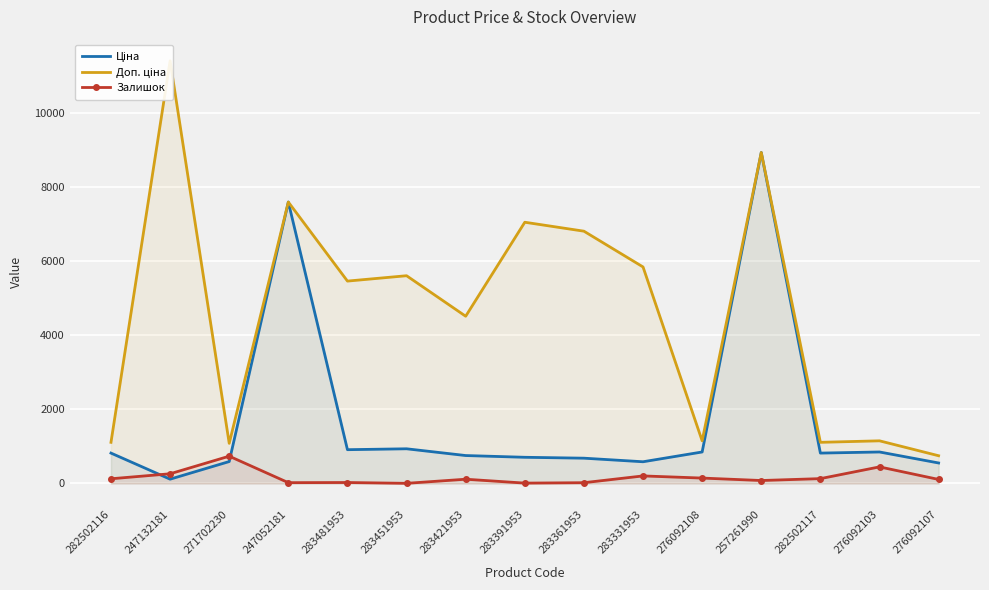

At which category does the chart reach its peak across all series?

247132181